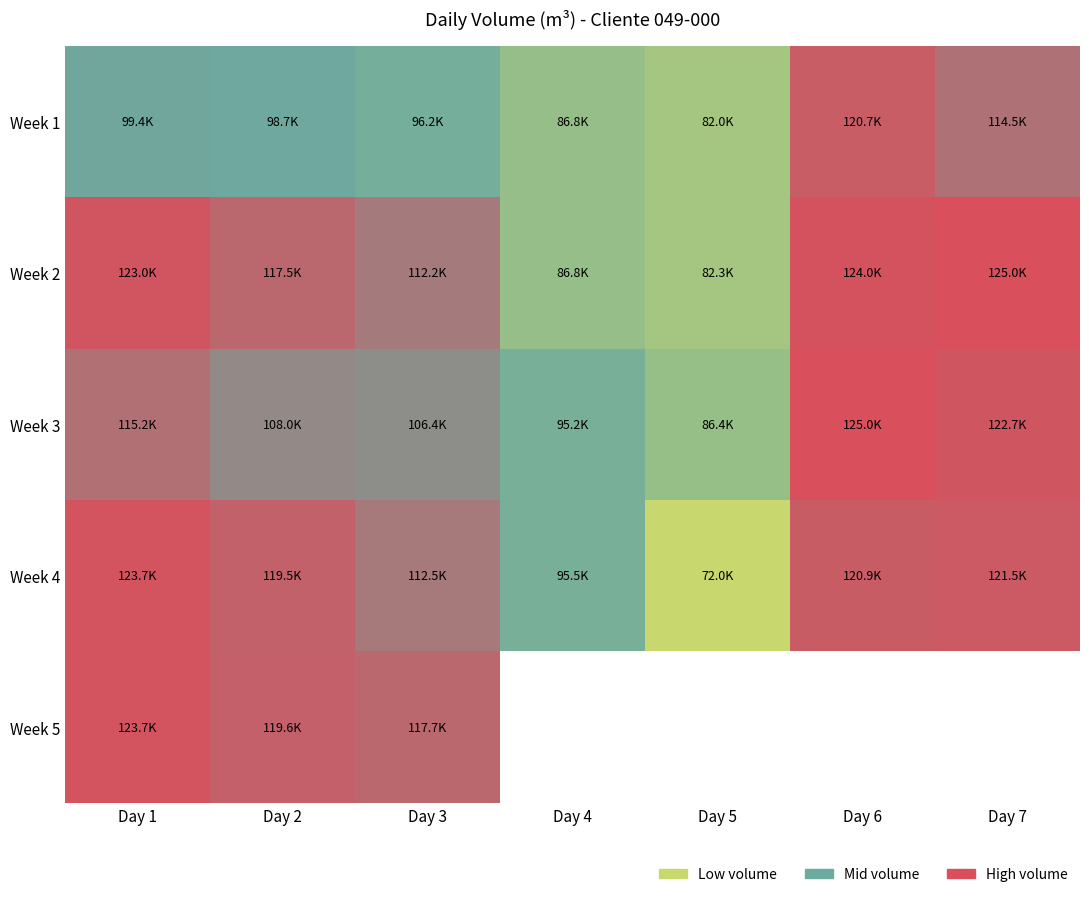

What is the highest value of the Week 2 series?

124975.7